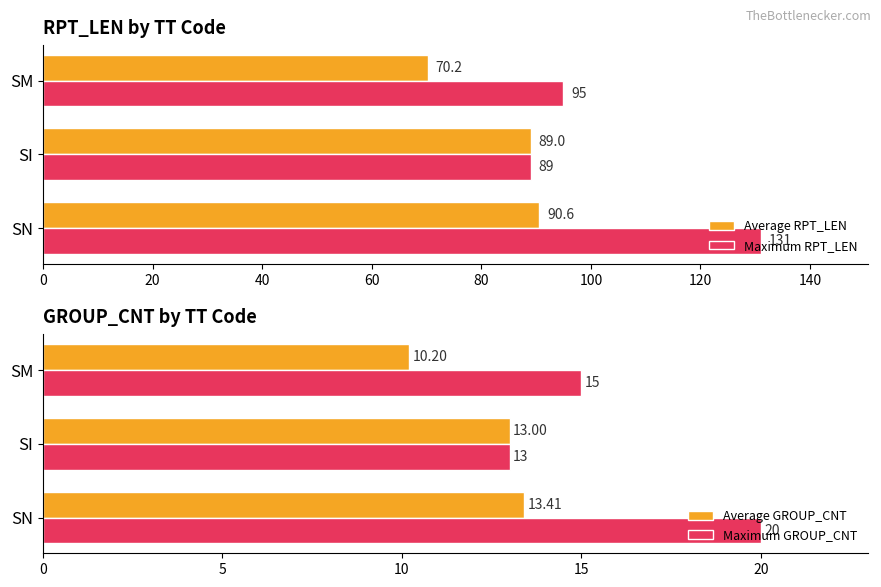

True or false: Average GROUP_CNT has a value of 13.4 at SN.

True